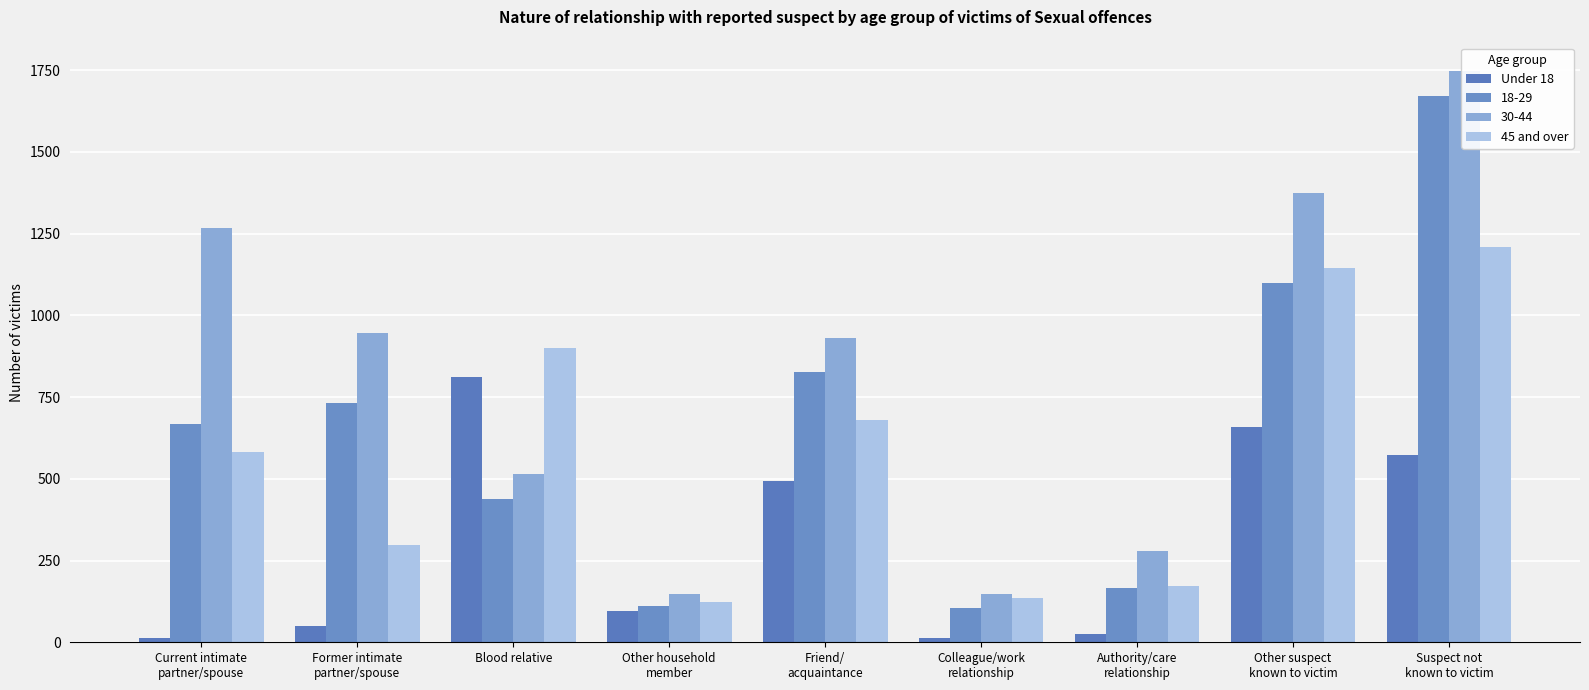

Reading left to right, extract all data points from this chart.

Under 18: Current intimate
partner/spouse=12	Former intimate
partner/spouse=50	Blood relative=810	Other household
member=95	Friend/
acquaintance=492	Colleague/work
relationship=13	Authority/care
relationship=26	Other suspect
known to victim=657	Suspect not
known to victim=574
45 and over: Current intimate
partner/spouse=583	Former intimate
partner/spouse=296	Blood relative=899	Other household
member=122	Friend/
acquaintance=681	Colleague/work
relationship=136	Authority/care
relationship=173	Other suspect
known to victim=1145	Suspect not
known to victim=1208